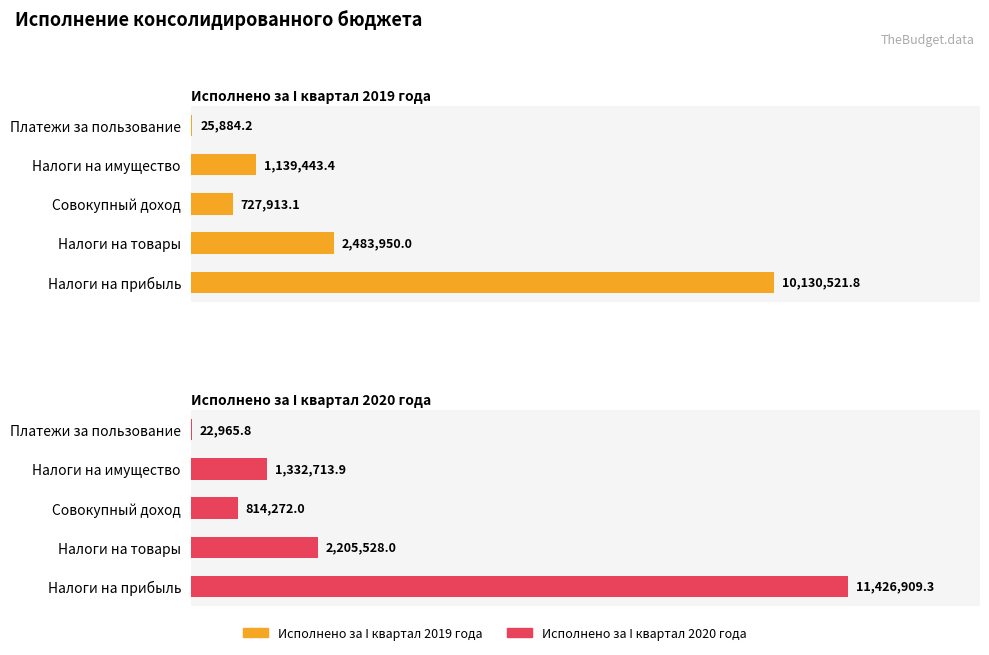

List the labels in order of Исполнено за I квартал 2020 года value, smallest first.

Платежи за пользование, Совокупный доход, Налоги на имущество, Налоги на товары, Налоги на прибыль